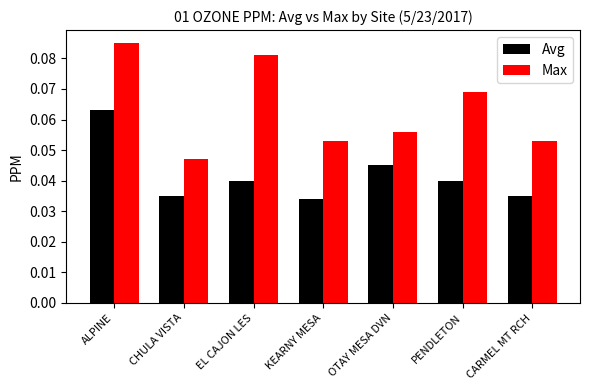

Rank the series at PENDLETON from lowest to highest value.

Avg, Max